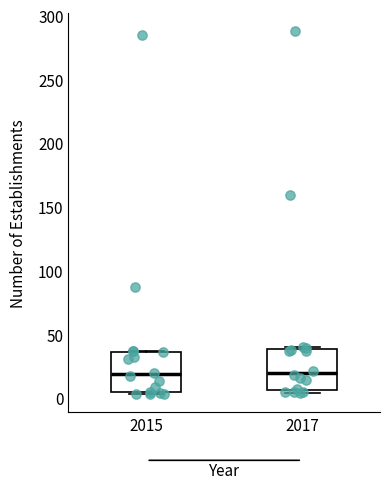

Reading left to right, read every box against the y-axis: the position of its median line, the range the box covers, and the ends of its whiskers. The values are not printed on the chart, so give them approximately, as read against the axis.

2015: median 20, box 5 to 35, whiskers 5 (just below the box's lower edge) to 35
2017: median 20, box 5 to 40, whiskers 5 (just below the box's lower edge) to 40 (just above the box's upper edge)